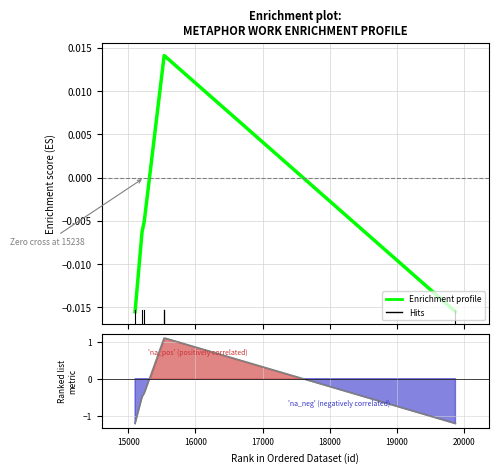

How many lines are shown in the chart?

1